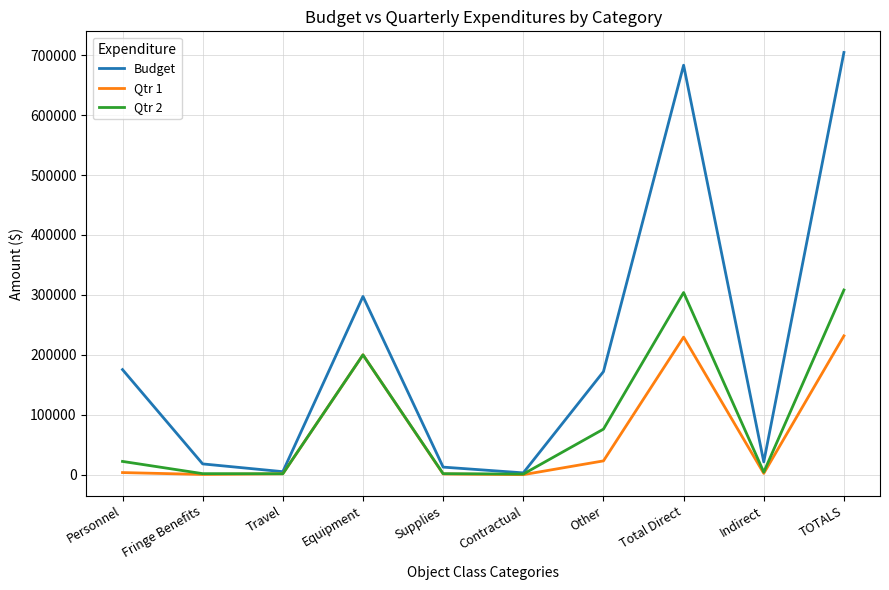

What position from the right is Personnel?

10